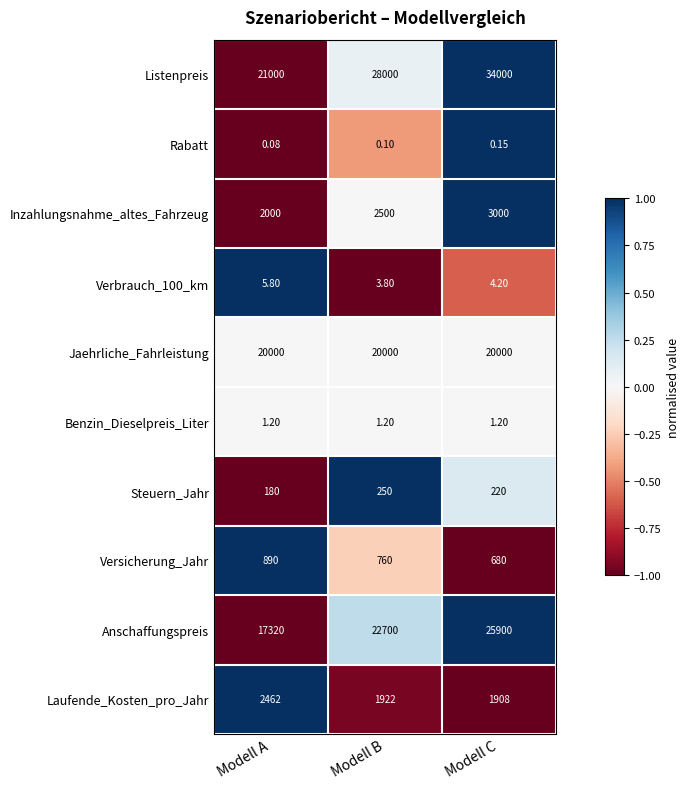

Which series has the widest spread of values?

Listenpreis